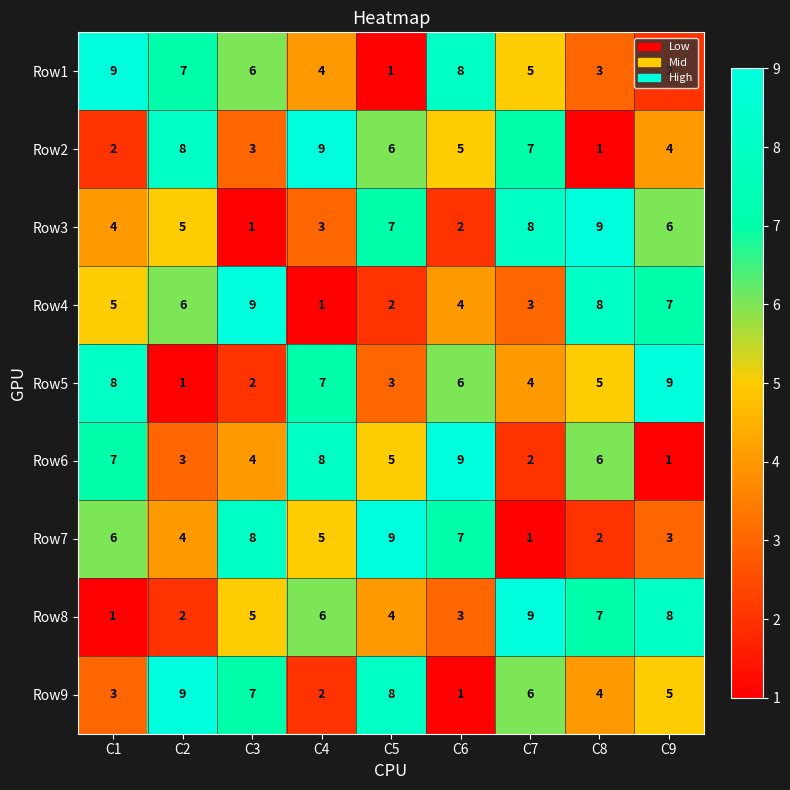

At how many categories does at least one series exceed 1?

9